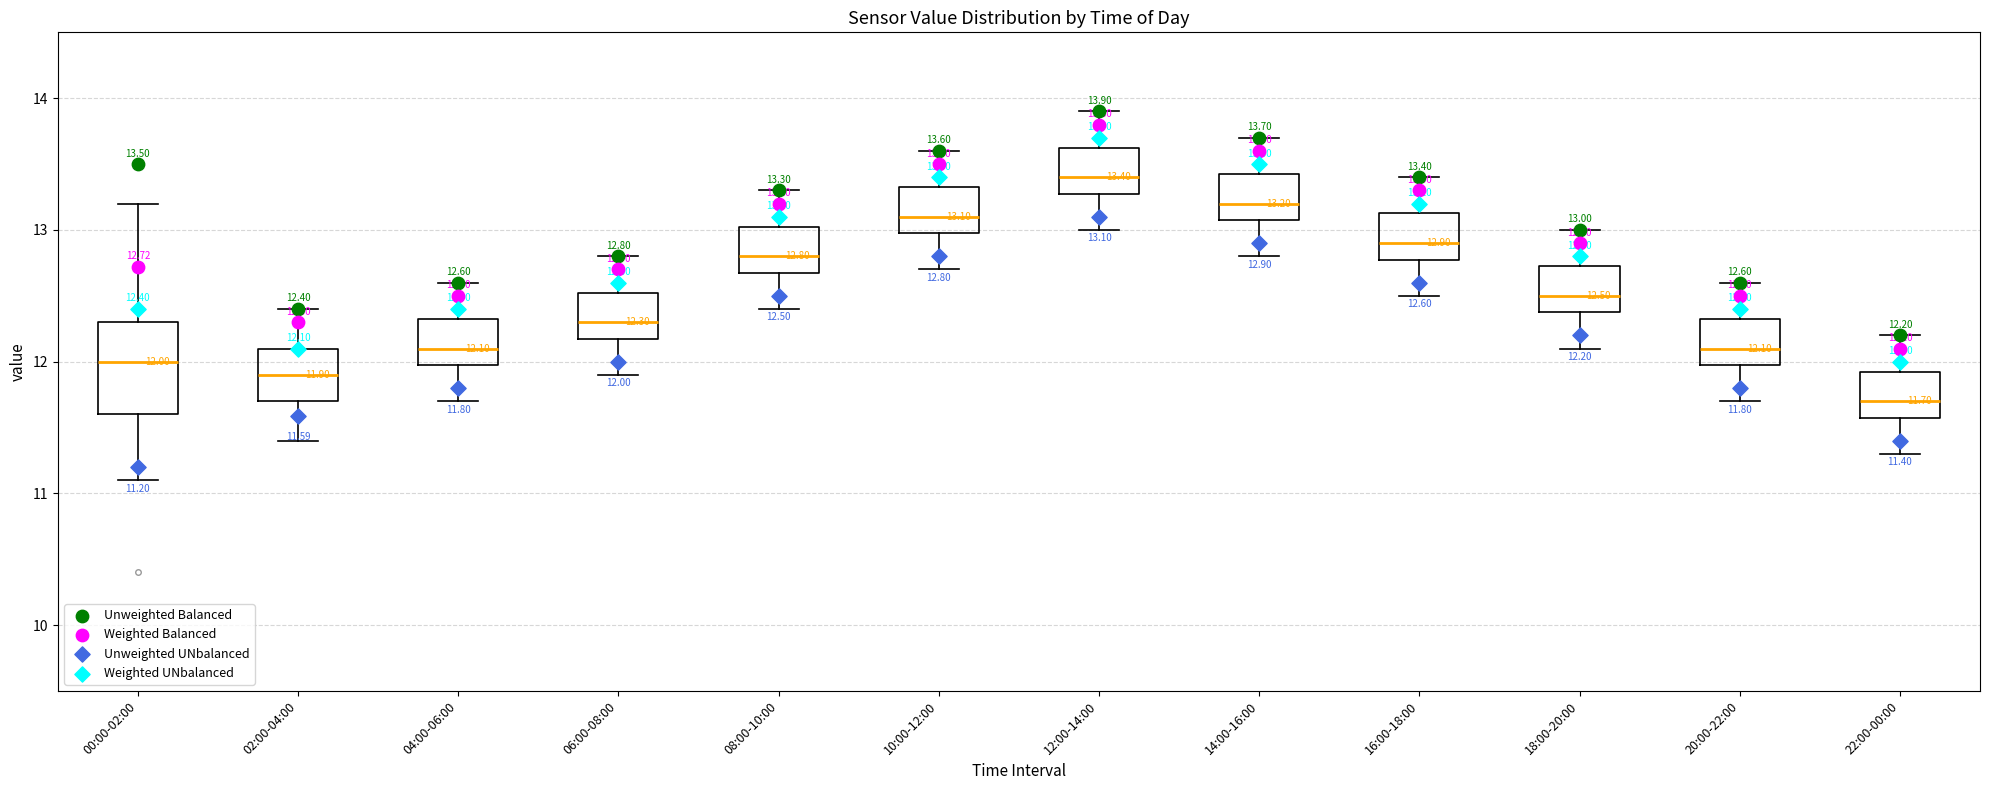

Which box's median line is the highest?

12:00-14:00